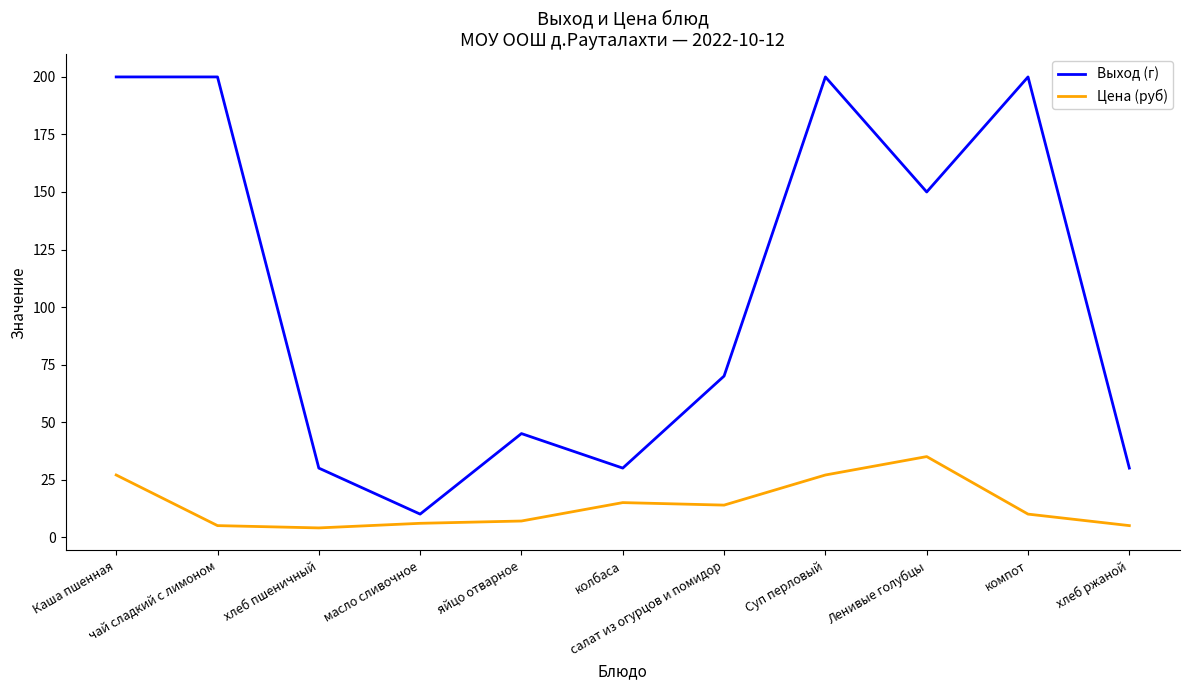

What is the difference between the maximum and minimum values in the Выход (г) series?

190.0